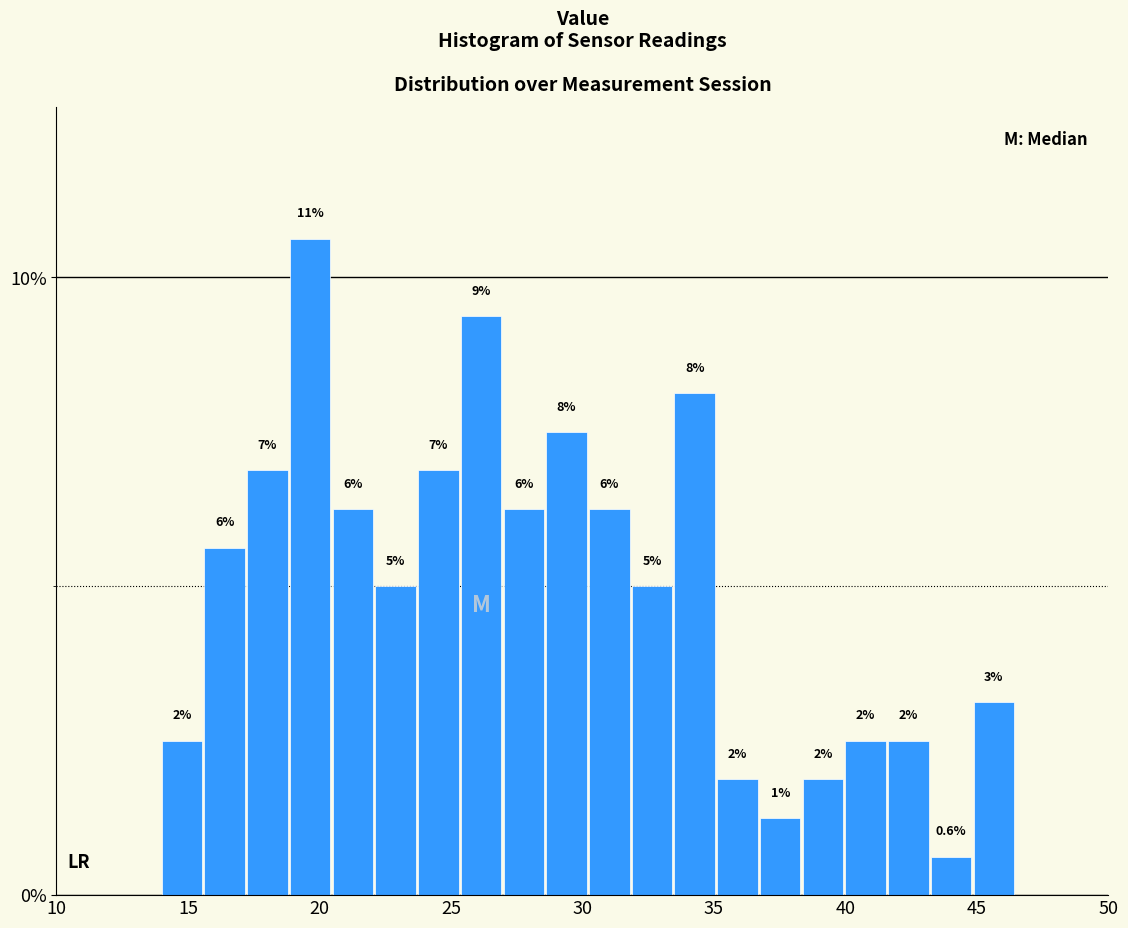

Read against the x-axis, roughly where is the centre of the tallest bar?

19.5